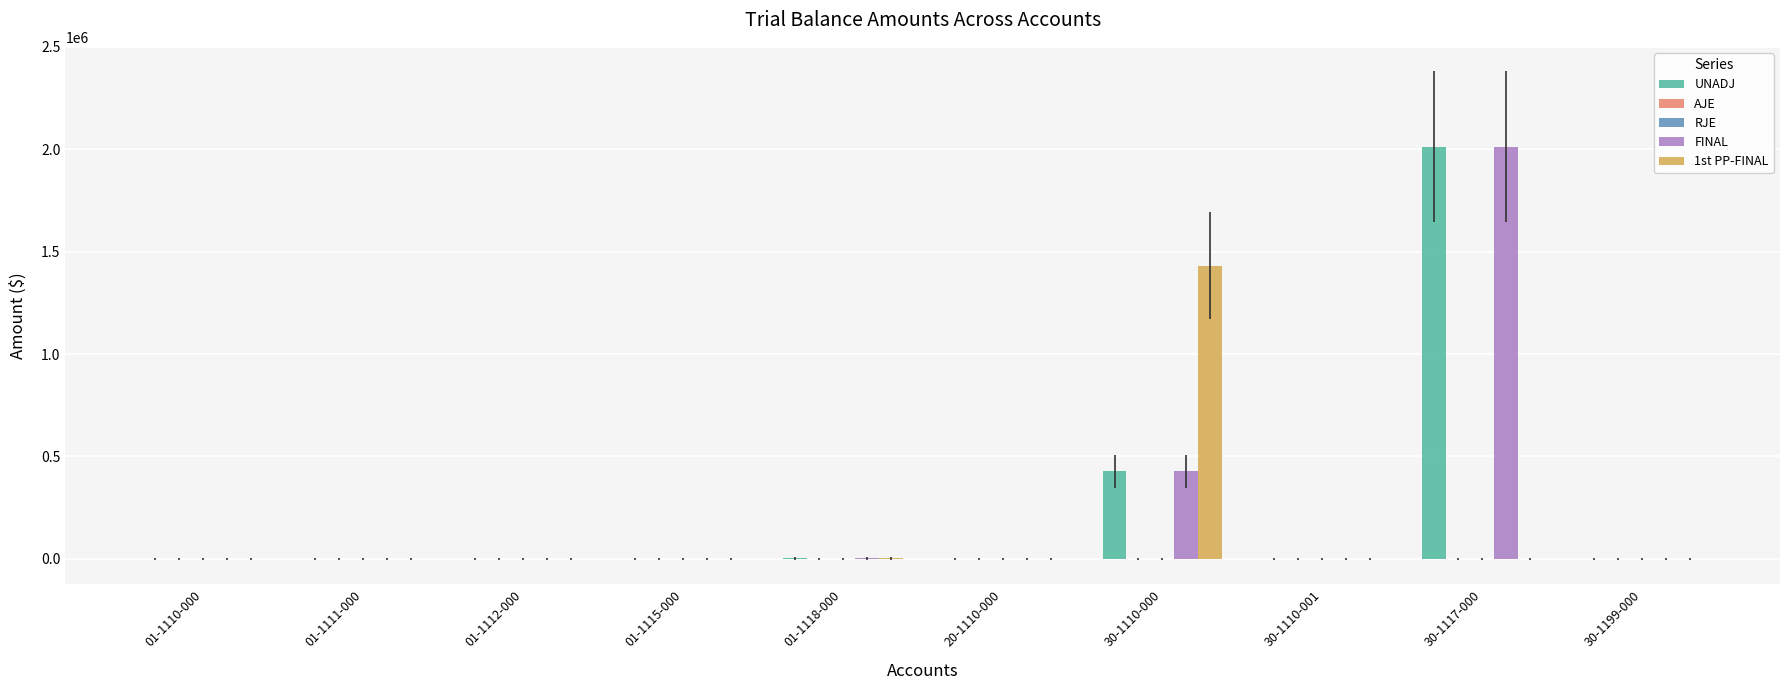

Which series has the largest total across all categories?

UNADJ